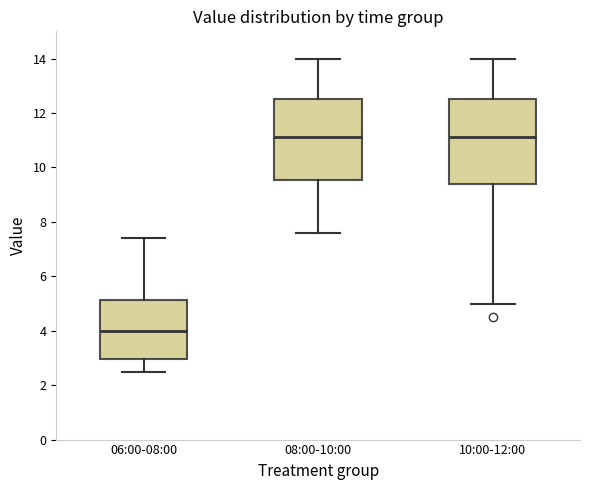

Where is the lower edge of the box for 08:00-10:00 on the y-axis? The values are not printed on the chart, so give them approximately, as read against the axis.

9.6